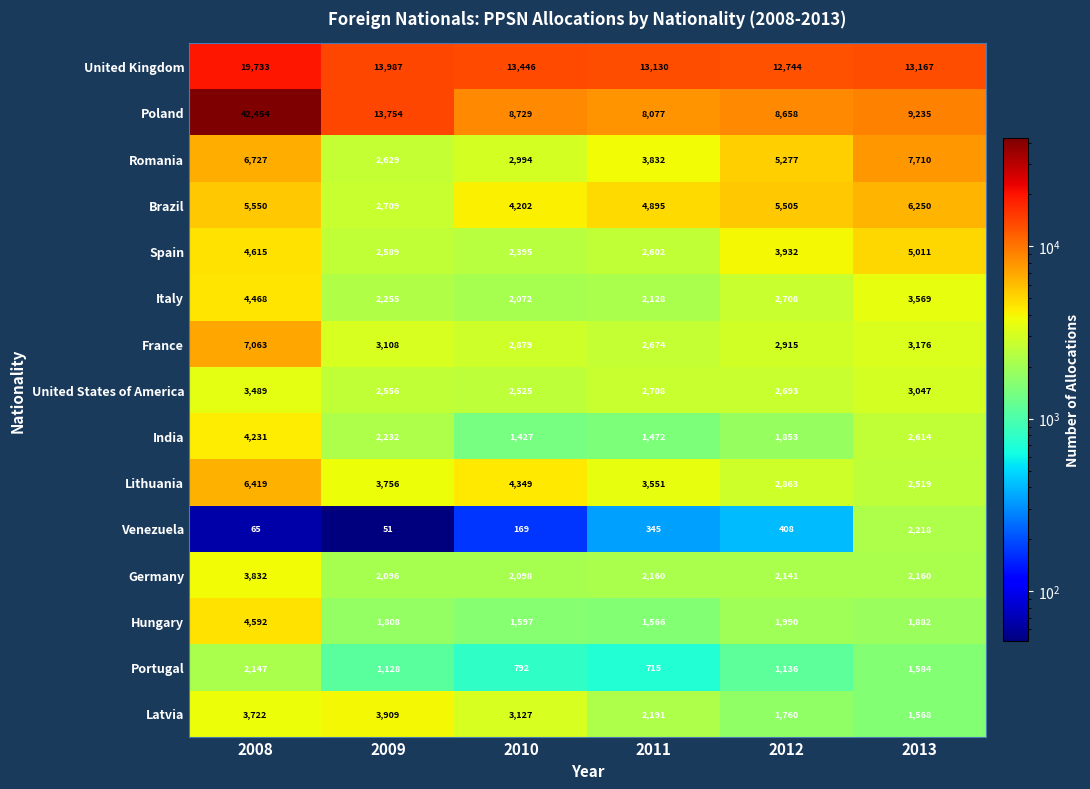

At how many categories does at least one series exceed 17292?

1